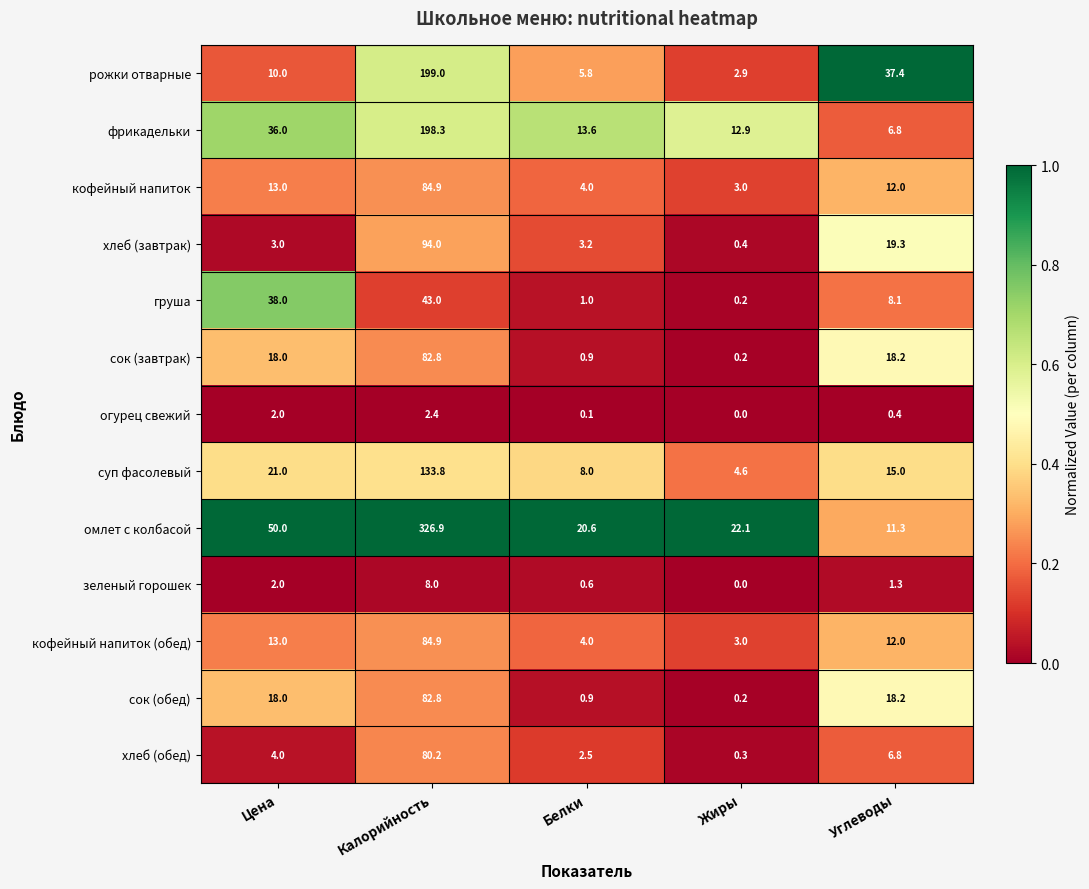

At which category is the sum across all series the highest?

Калорийность